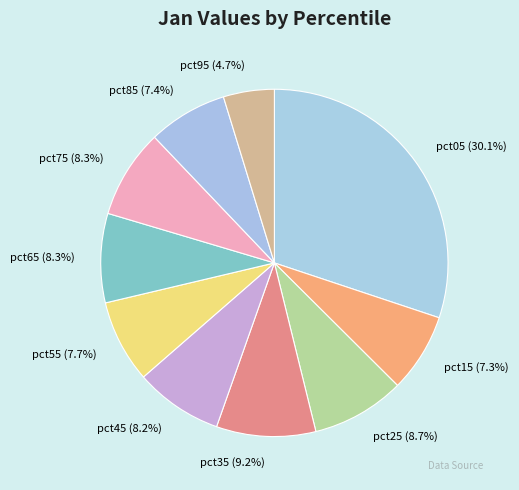

To the nearest percent, what percentage of the pie is pct65?

8%